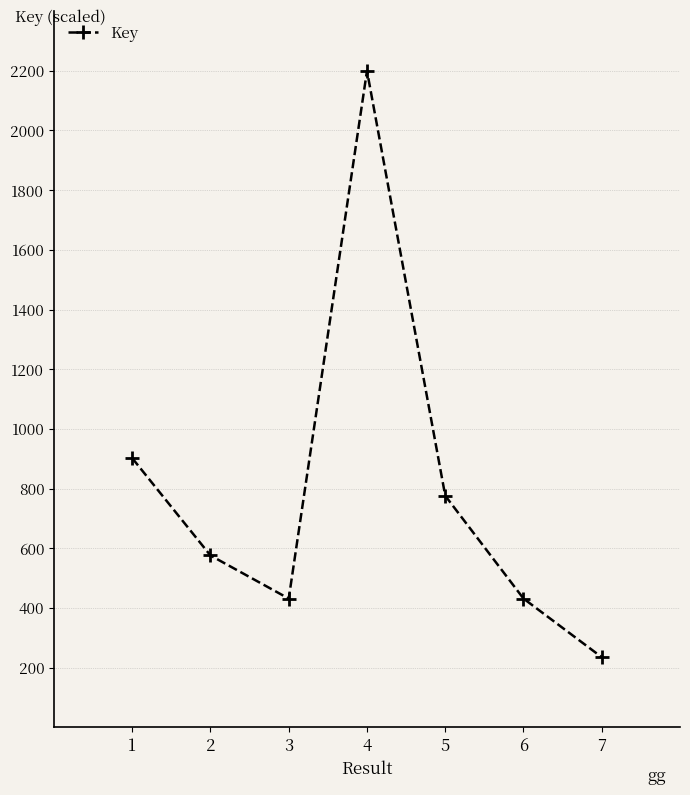

What is the sum of all values?

5551.2